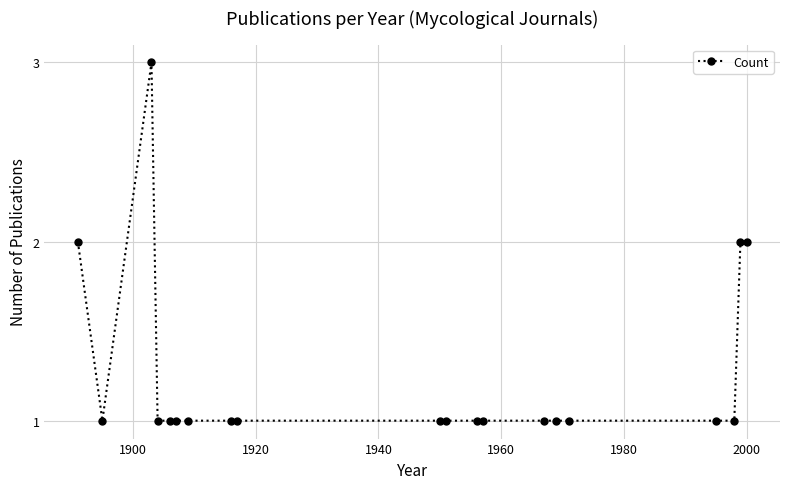

Reading left to right, extract all data points from this chart.

2	1	3	1	1	1	1	1	1	1	1	1	1	1	1	1	1	1	2	2